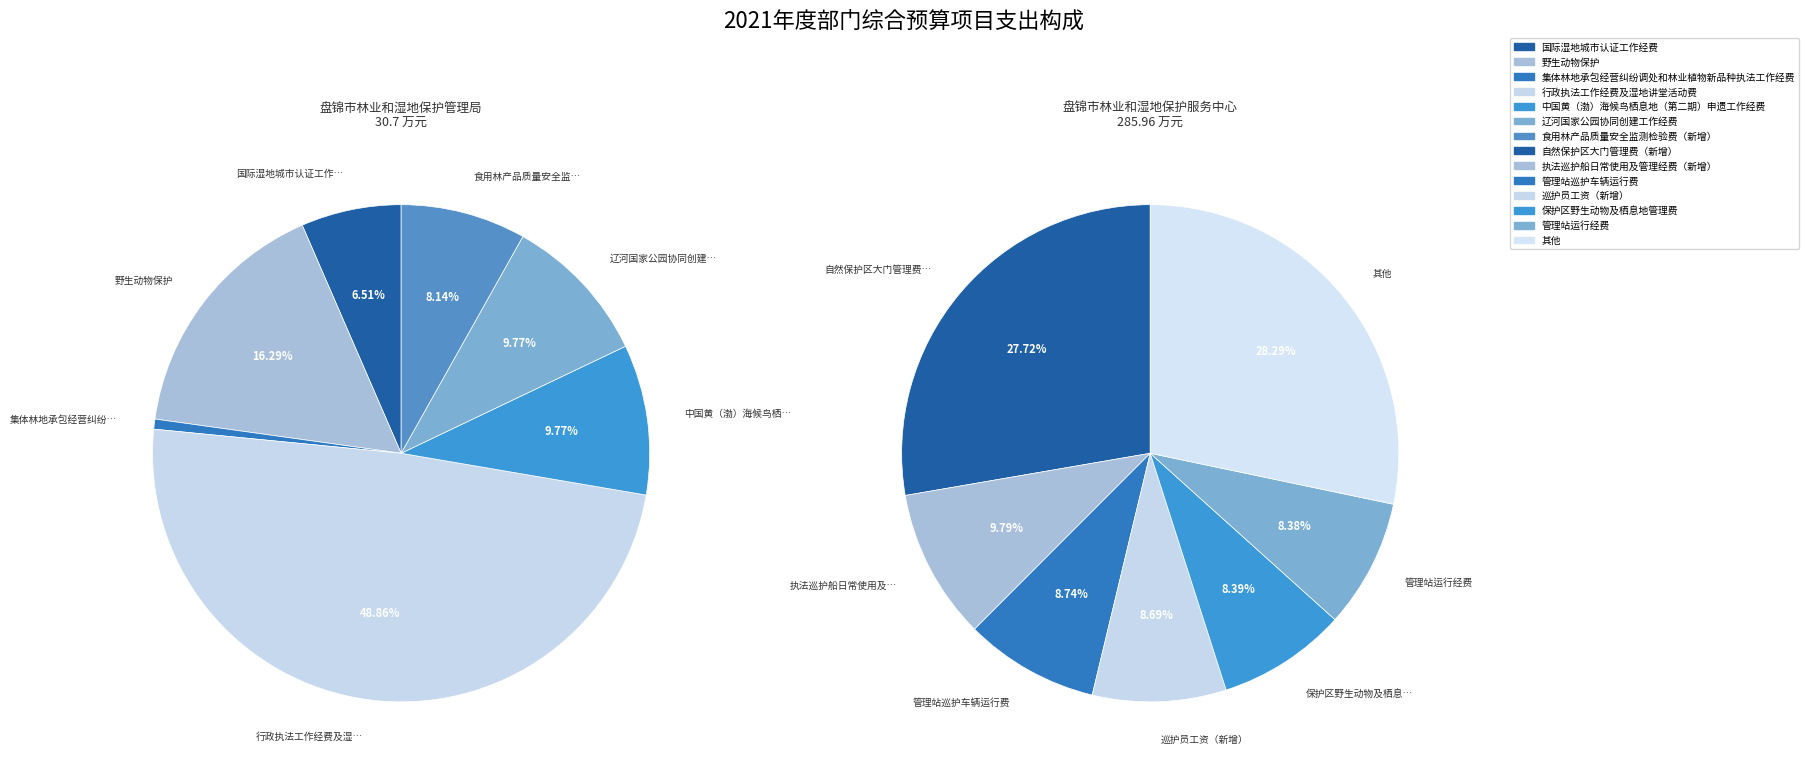

Is 防火指挥中心管理经费（新增） the majority of the pie?

No